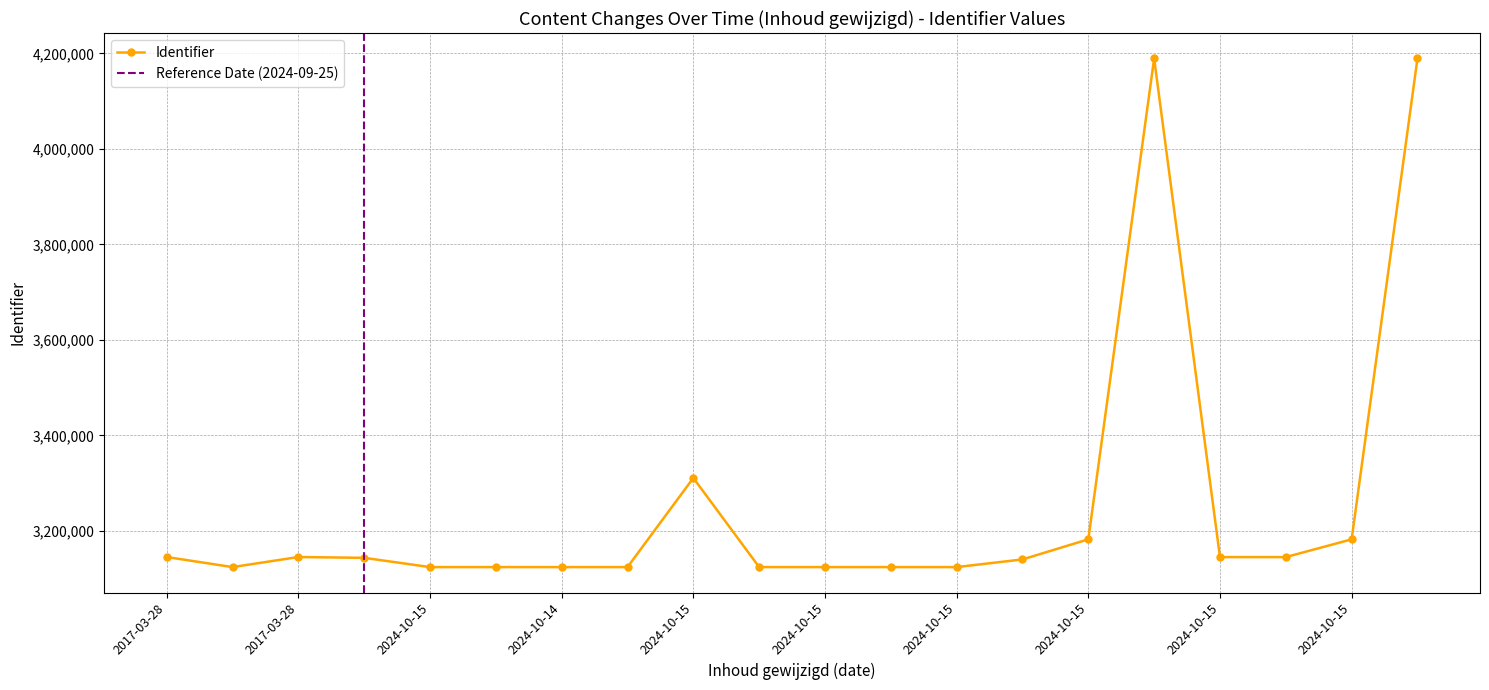

Reading right to left, extract all data points from this chart.

4189497	3182211	3145005	3145004	4189584	3182215	3140105	3124071	3124069	3124067	3124066	3310771	3124062	3124060	3124058	3124057	3143448	3145157	3124056	3145165